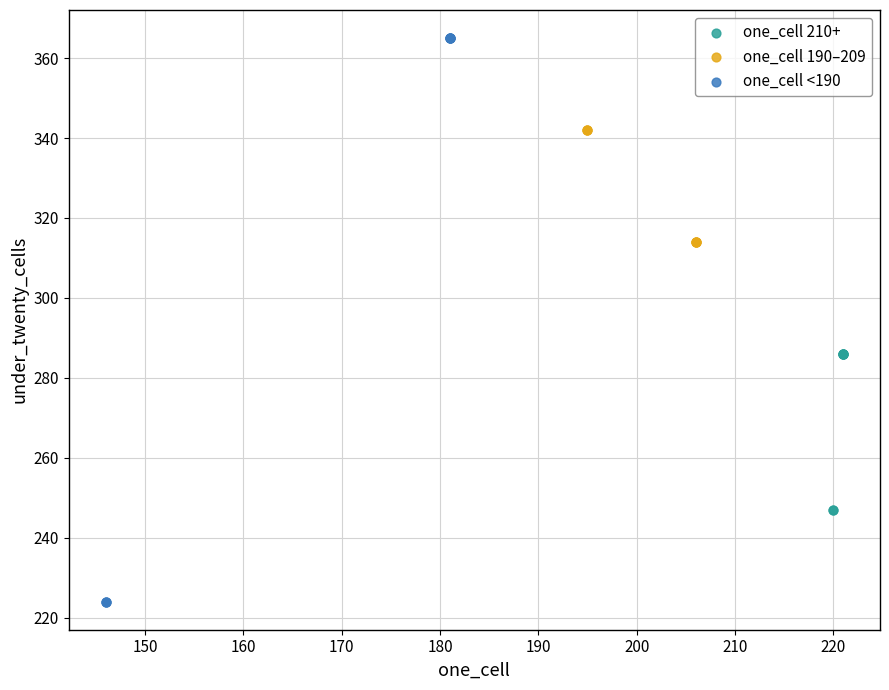

Which series reaches the maximum Y coordinate?

one_cell <190